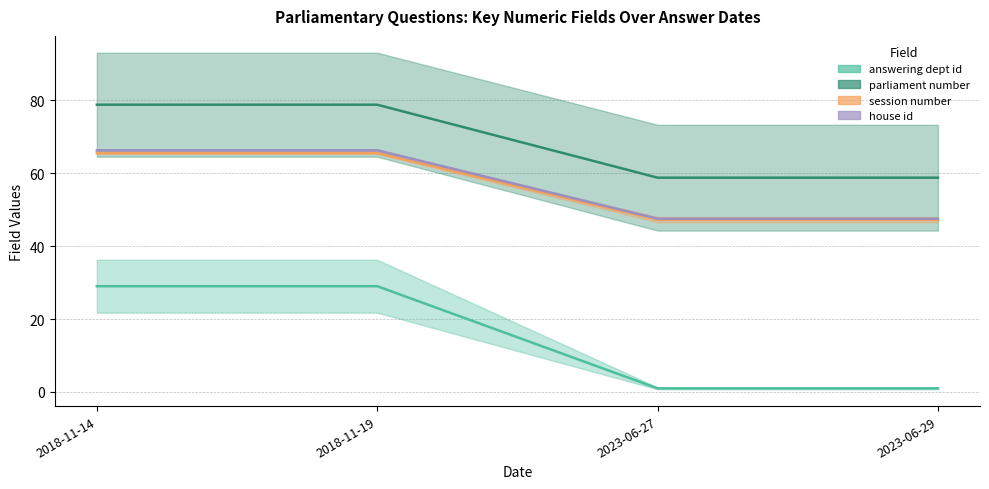

What is the sum of the answering dept id (line) values at 2018-11-14 and 2018-11-19?

58.0